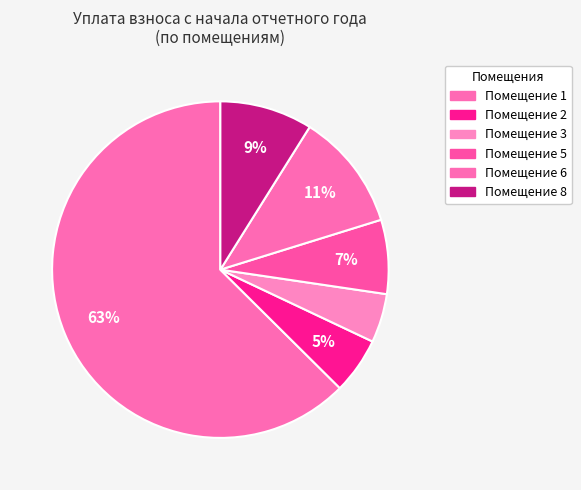

How many segments does this pie chart have?

6